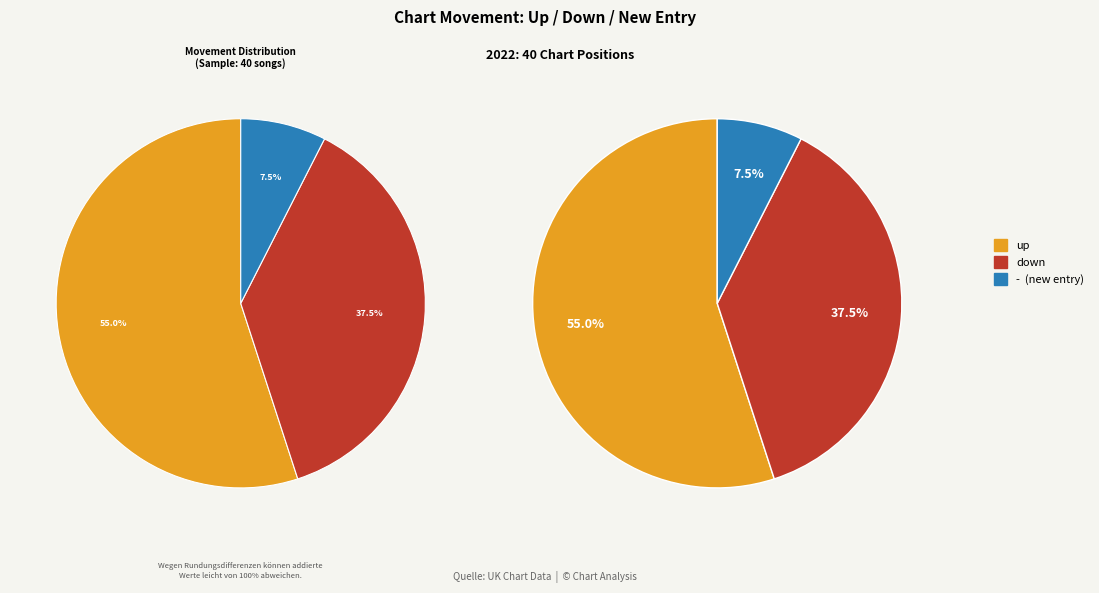

Between - and down, which is larger?

down